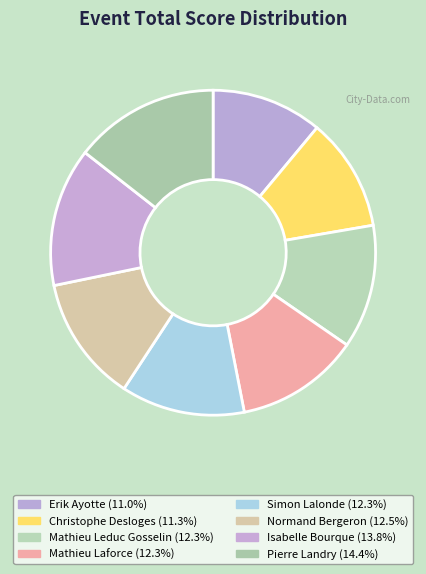

Is there any slice that represents more than half of the pie?

No